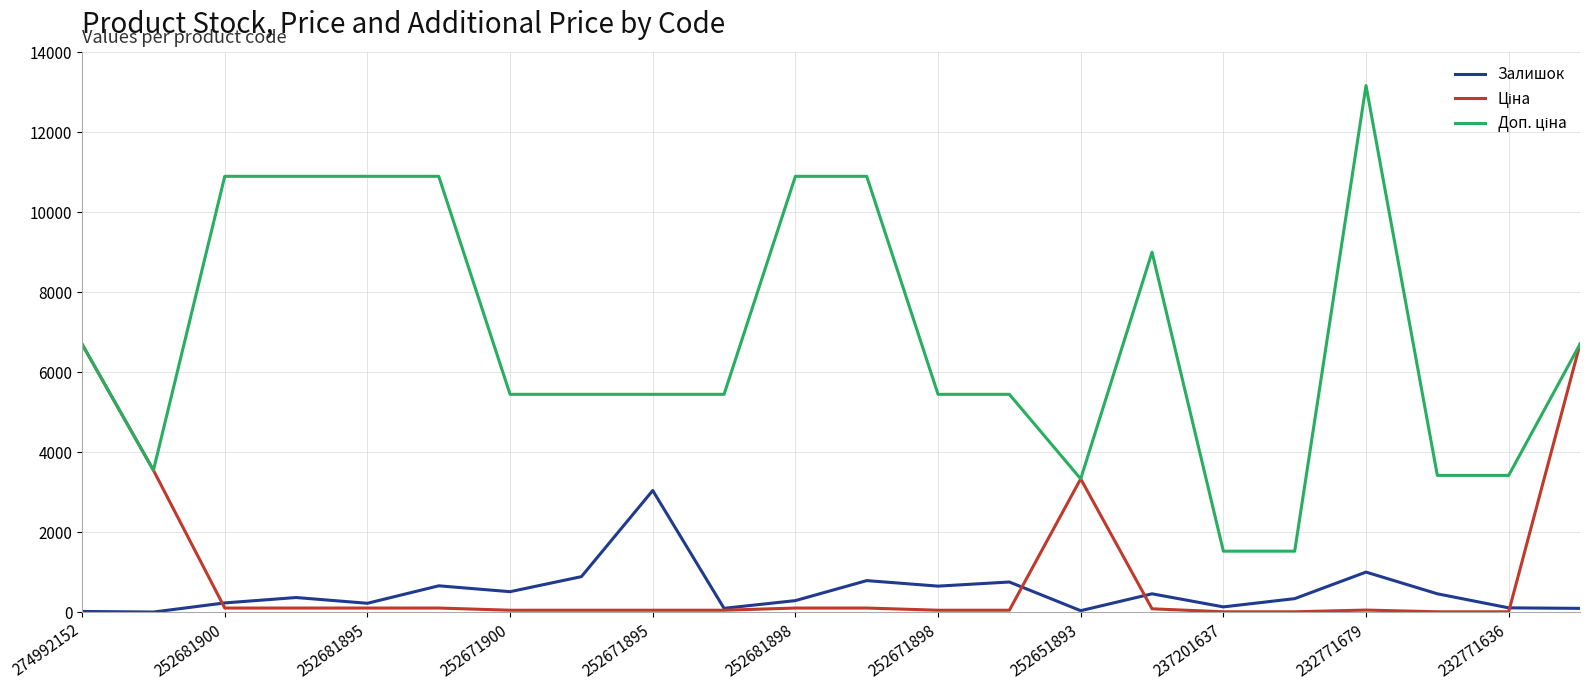

Does the chart display data point markers on the line(s)?

No